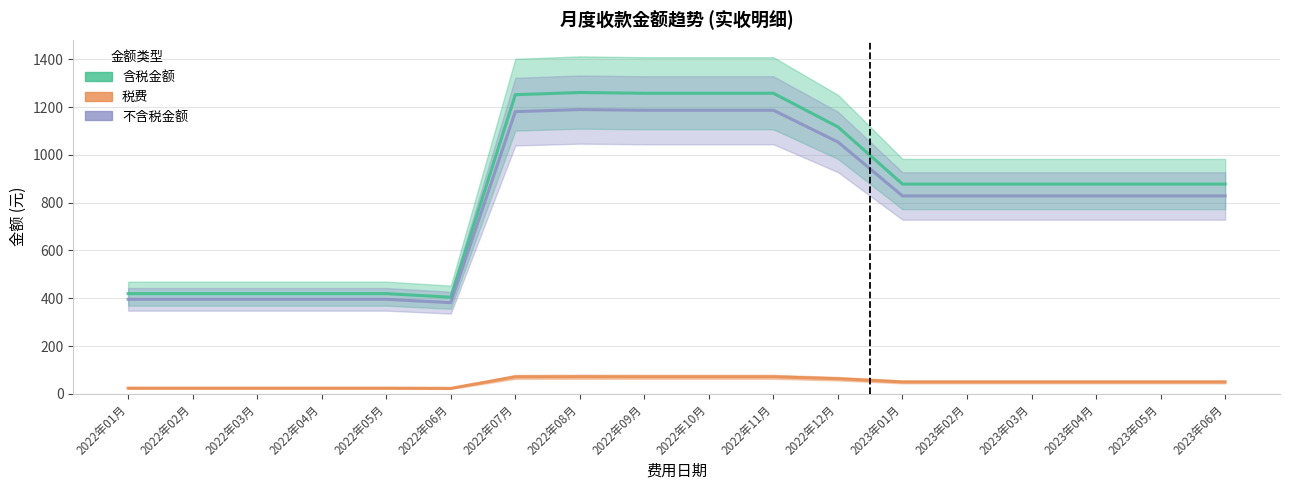

What is the maximum value for 不含税金额?

1189.5